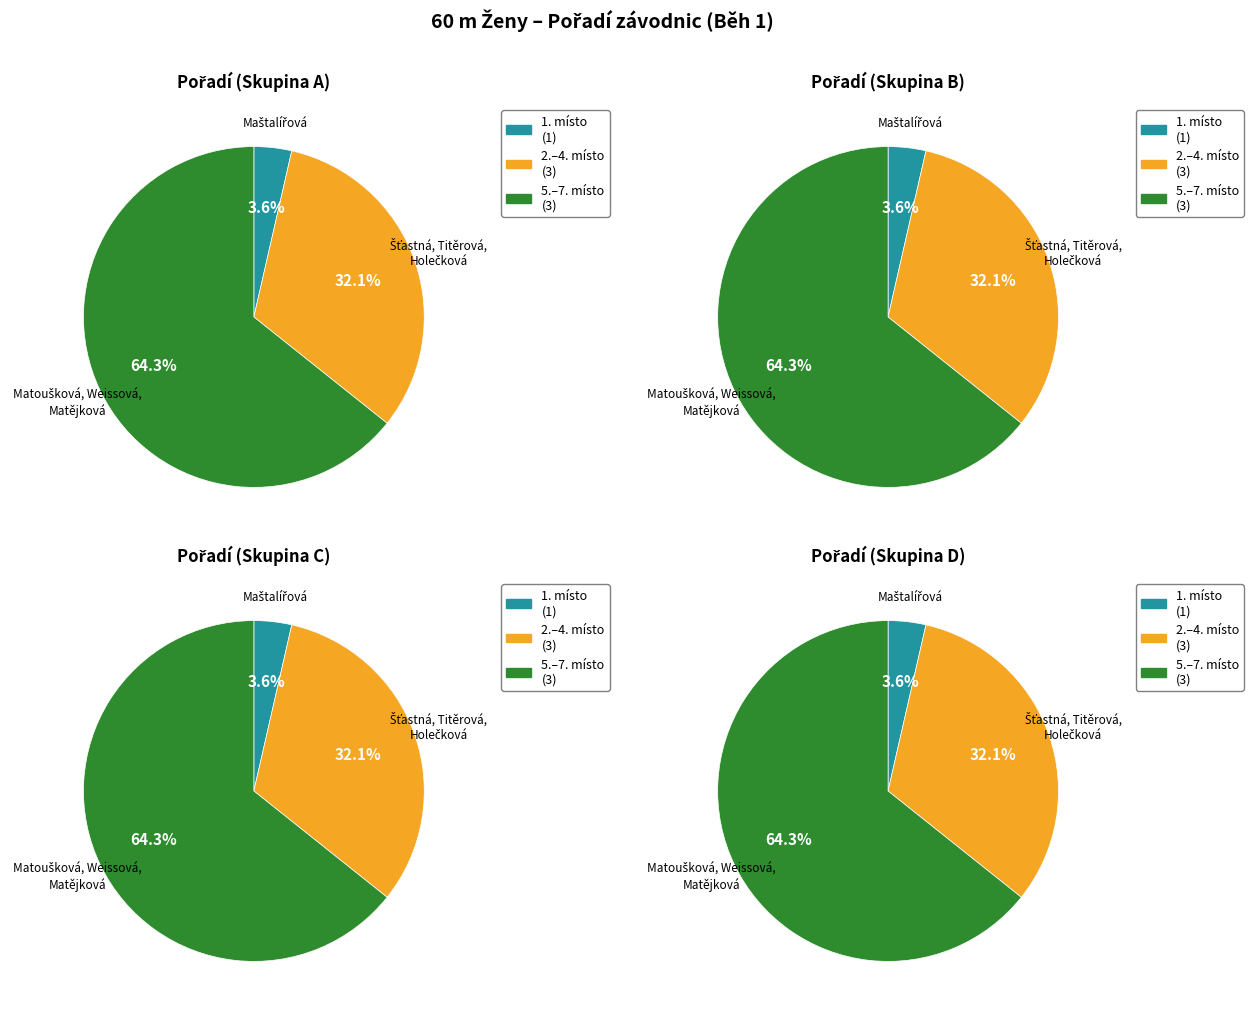

What is the smallest slice in the pie chart?

Maštalířová Emma